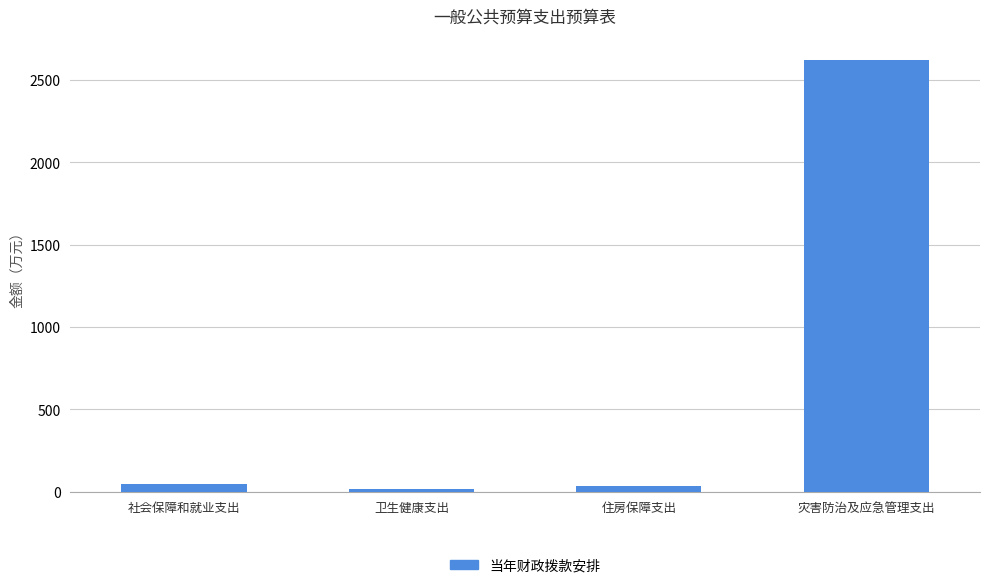

What is the value of the 2nd bar from the left?

16.9